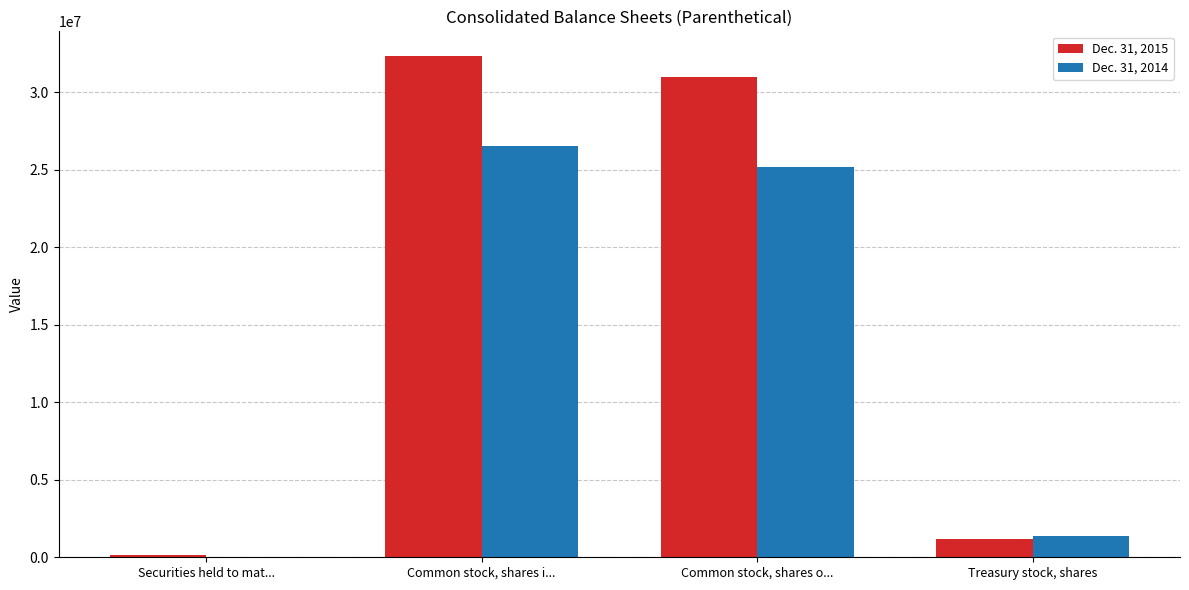

Which series has the largest total across all categories?

Dec. 31, 2015